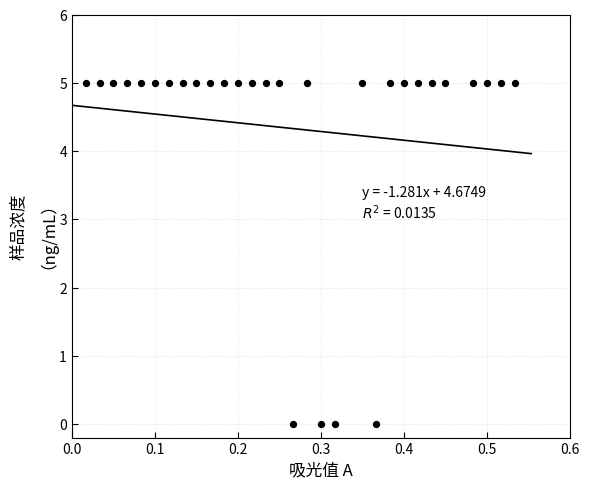

What is the range of Y values (max minus min)?

5